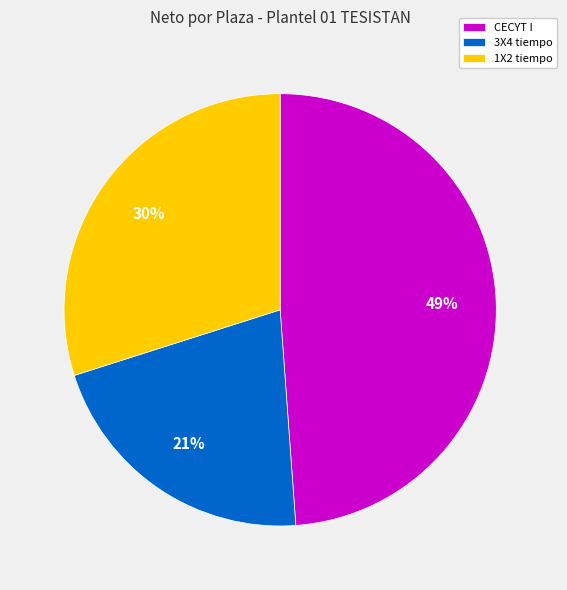

Count the number of slices in the pie.

3